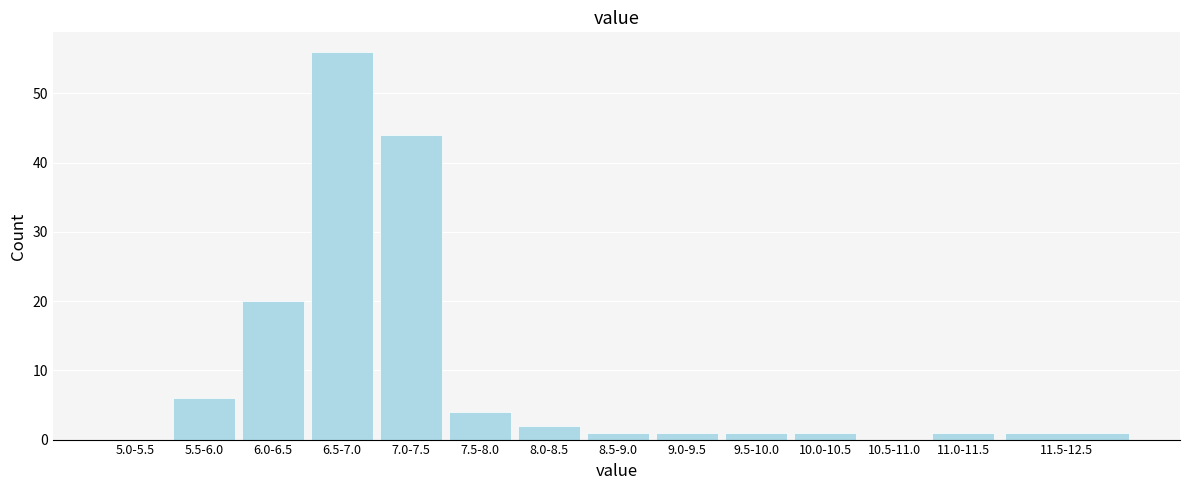

Reading left to right, extract all data points from this chart.

5.0-5.5=0	5.5-6.0=6	6.0-6.5=20	6.5-7.0=56	7.0-7.5=44	7.5-8.0=4	8.0-8.5=2	8.5-9.0=1	9.0-9.5=1	9.5-10.0=1	10.0-10.5=1	10.5-11.0=0	11.0-11.5=1	11.5-12.5=1